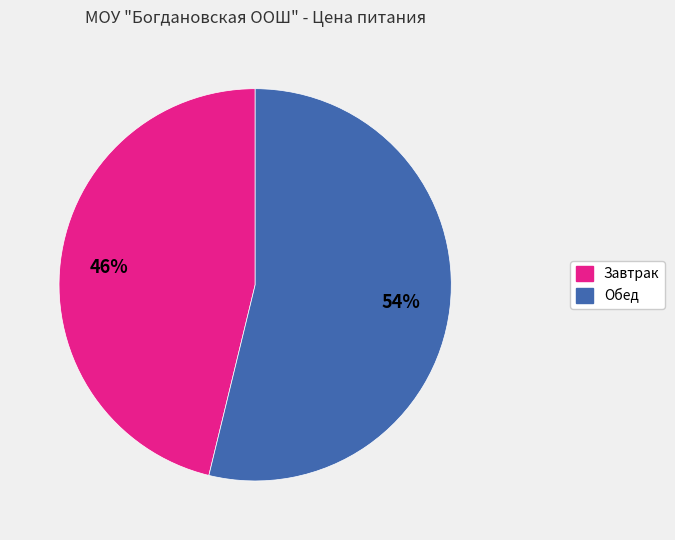

Is it true that Обед is 45% of the pie?

False